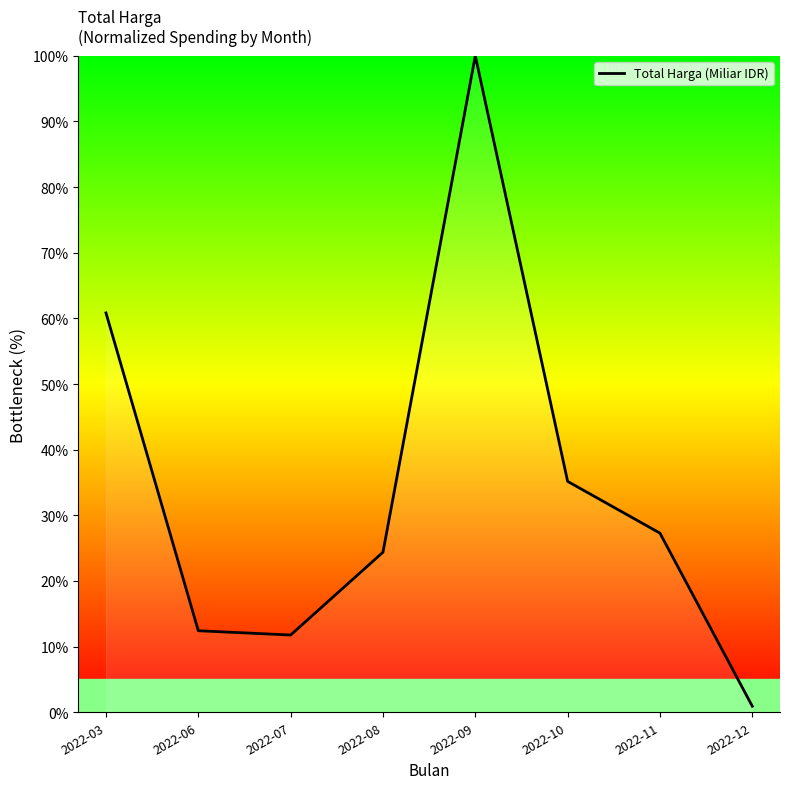

What is the average value?

34.1